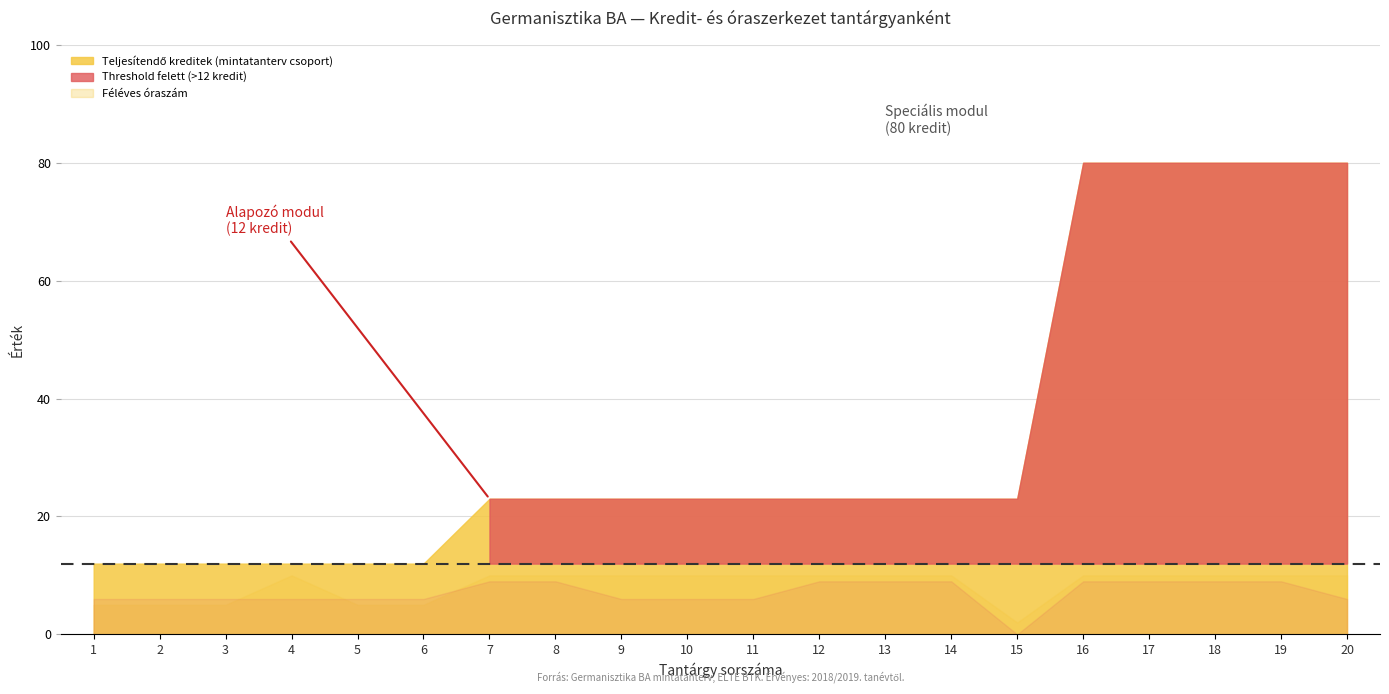

In Félév szám, how many points are higher than both neighbors (excluding endpoints)?

1